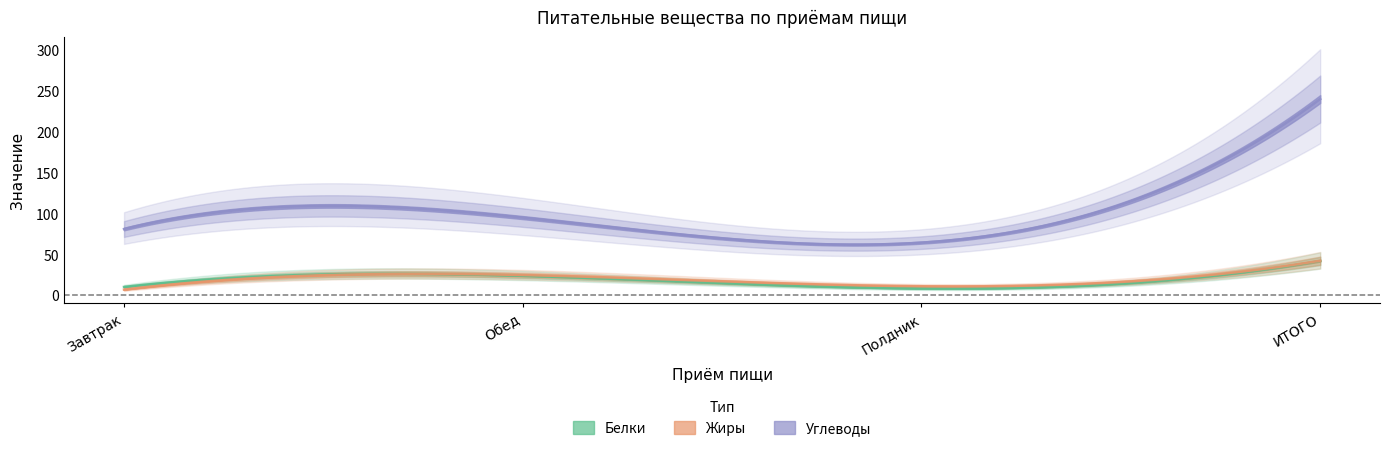

At how many categories does at least one series exceed 218?

1